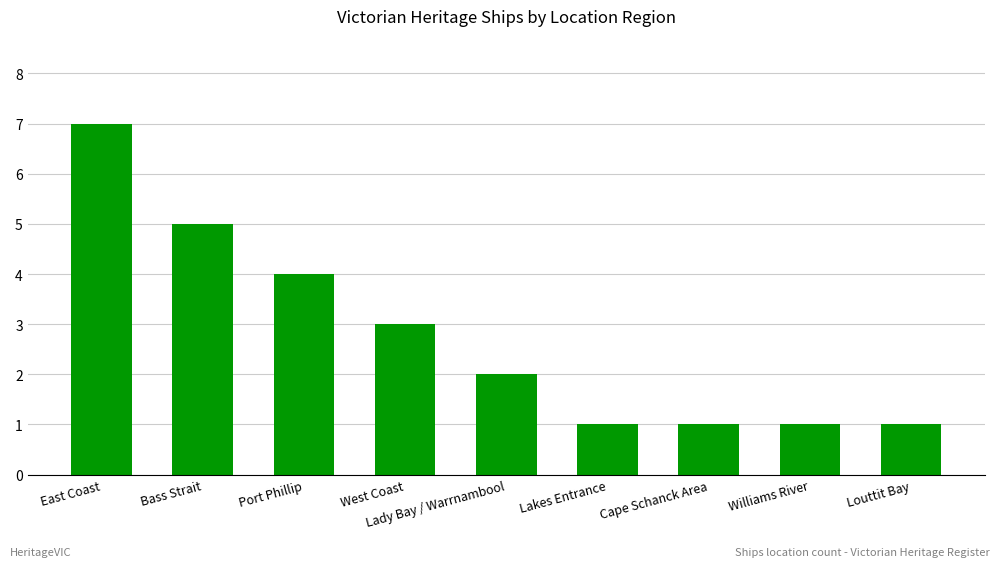

What value does the data have at Williams River?

1